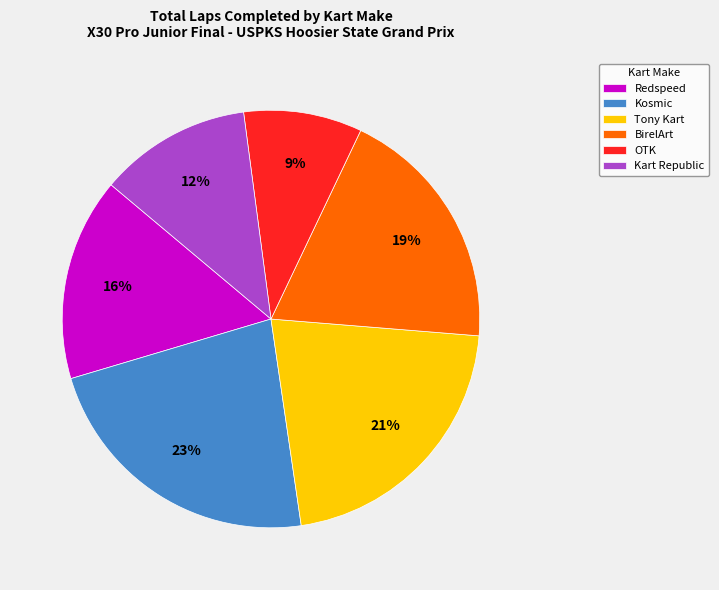

True or false: OTK accounts for 9% of the total.

True